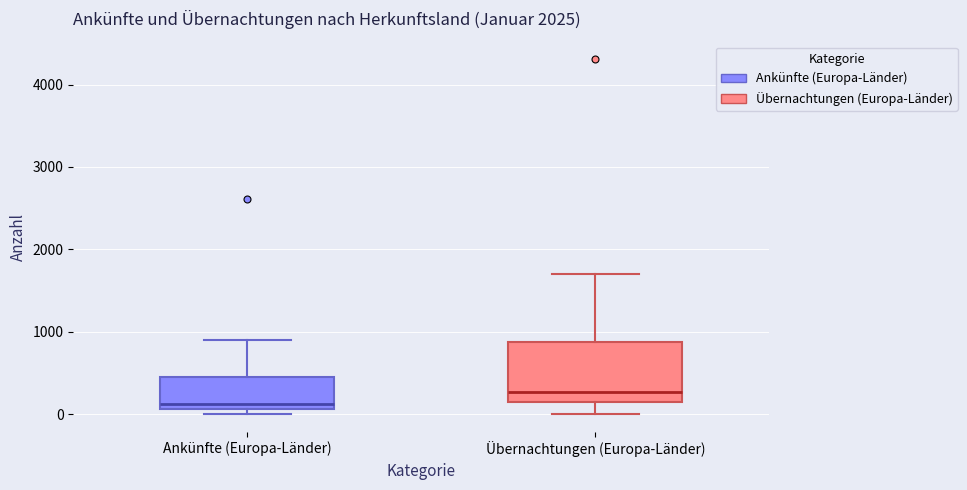

Which box has the lowest median line?

Ankünfte (Europa-Länder)